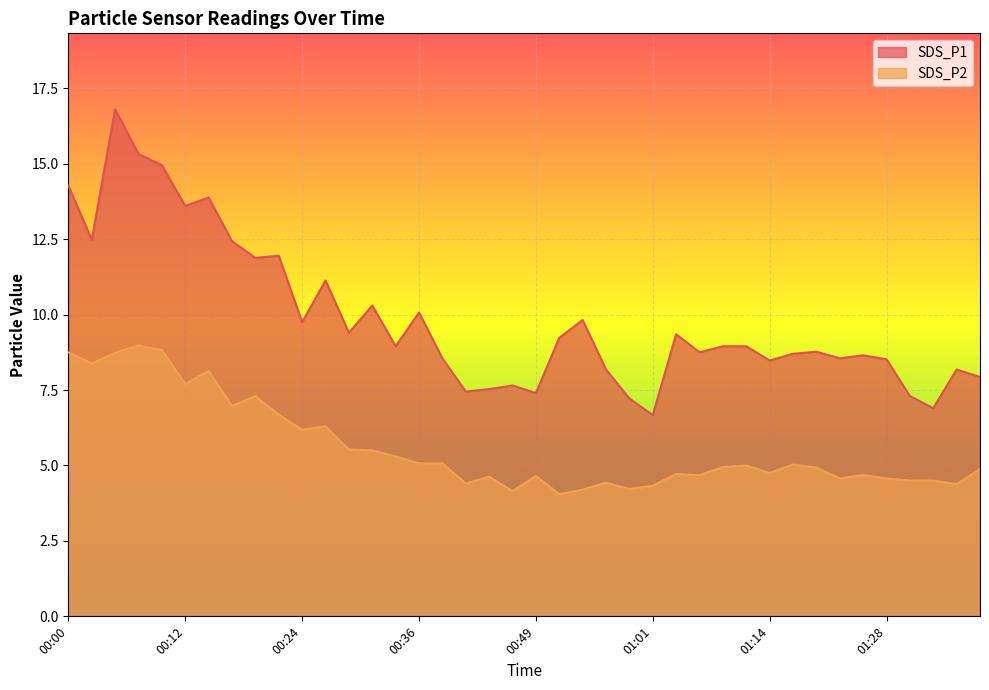

List the labels in order of SDS_P1 value, smallest first.

01:01, 01:33, 00:59, 01:31, 00:49, 00:41, 00:43, 00:46, 01:38, 00:56, 01:36, 01:14, 01:28, 00:38, 01:23, 01:25, 01:17, 01:06, 01:20, 00:34, 01:09, 01:11, 00:51, 01:04, 00:29, 00:24, 00:54, 00:36, 00:31, 00:26, 00:19, 00:21, 00:17, 00:02, 00:12, 00:14, 00:00, 00:09, 00:07, 00:04